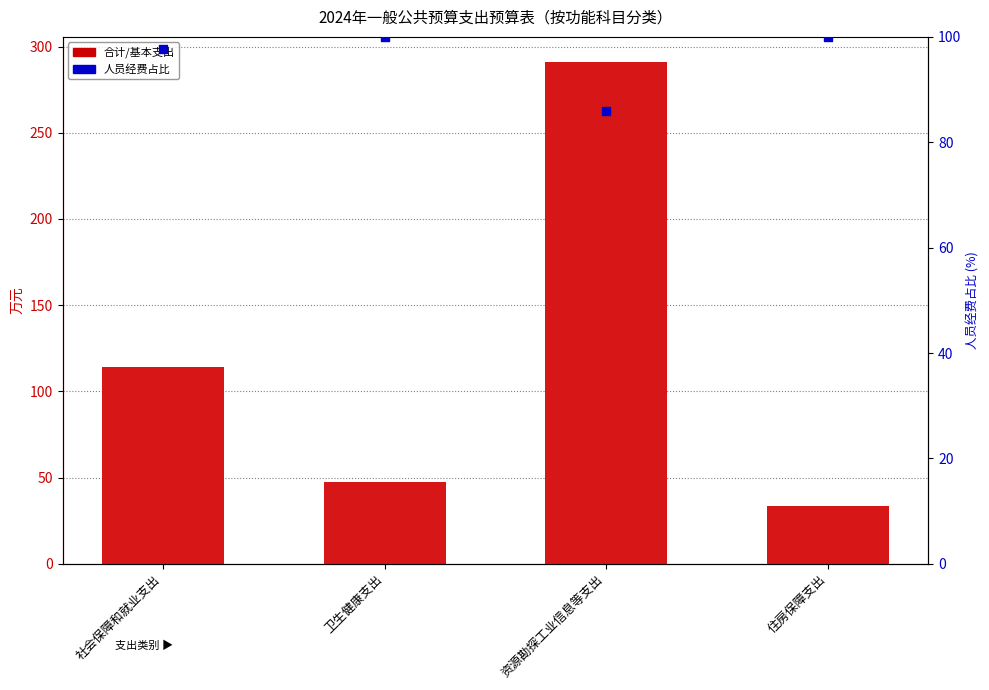

At which category is the sum across all series the highest?

资源勘探工业信息等支出